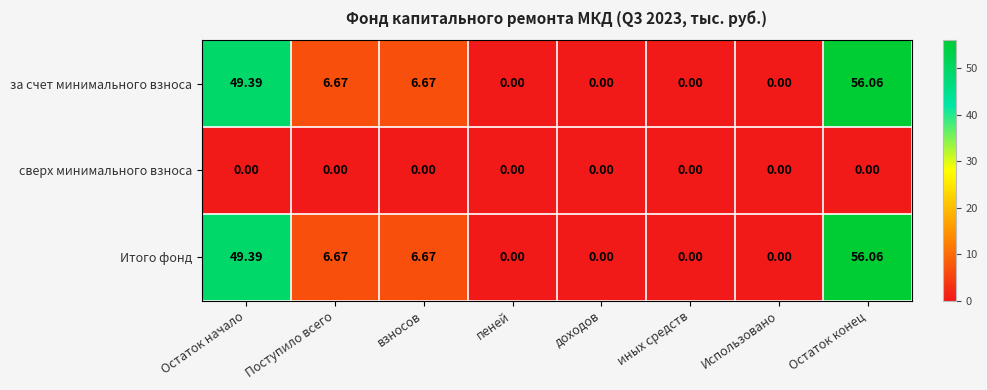

Count the number of categories in the chart.

8